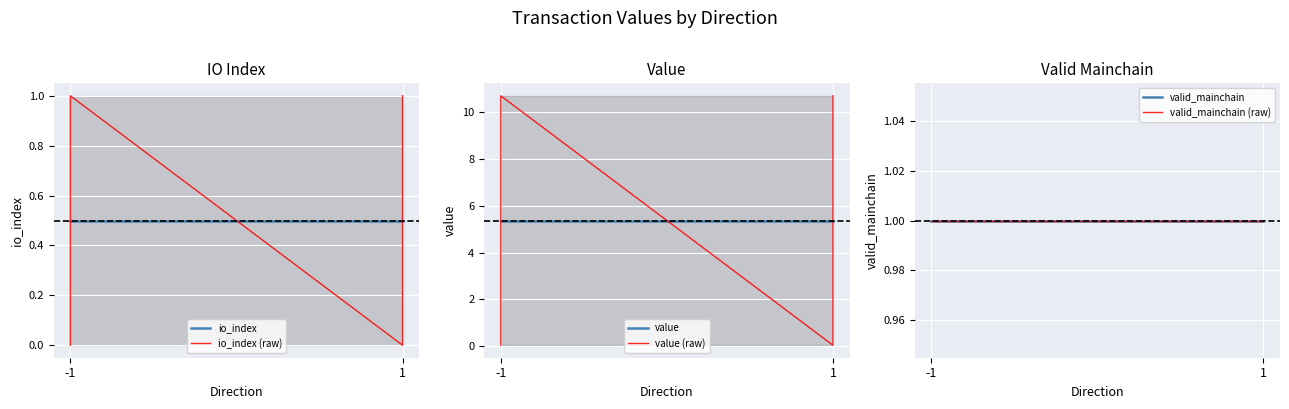

Between -1 and 1, which is larger?

-1